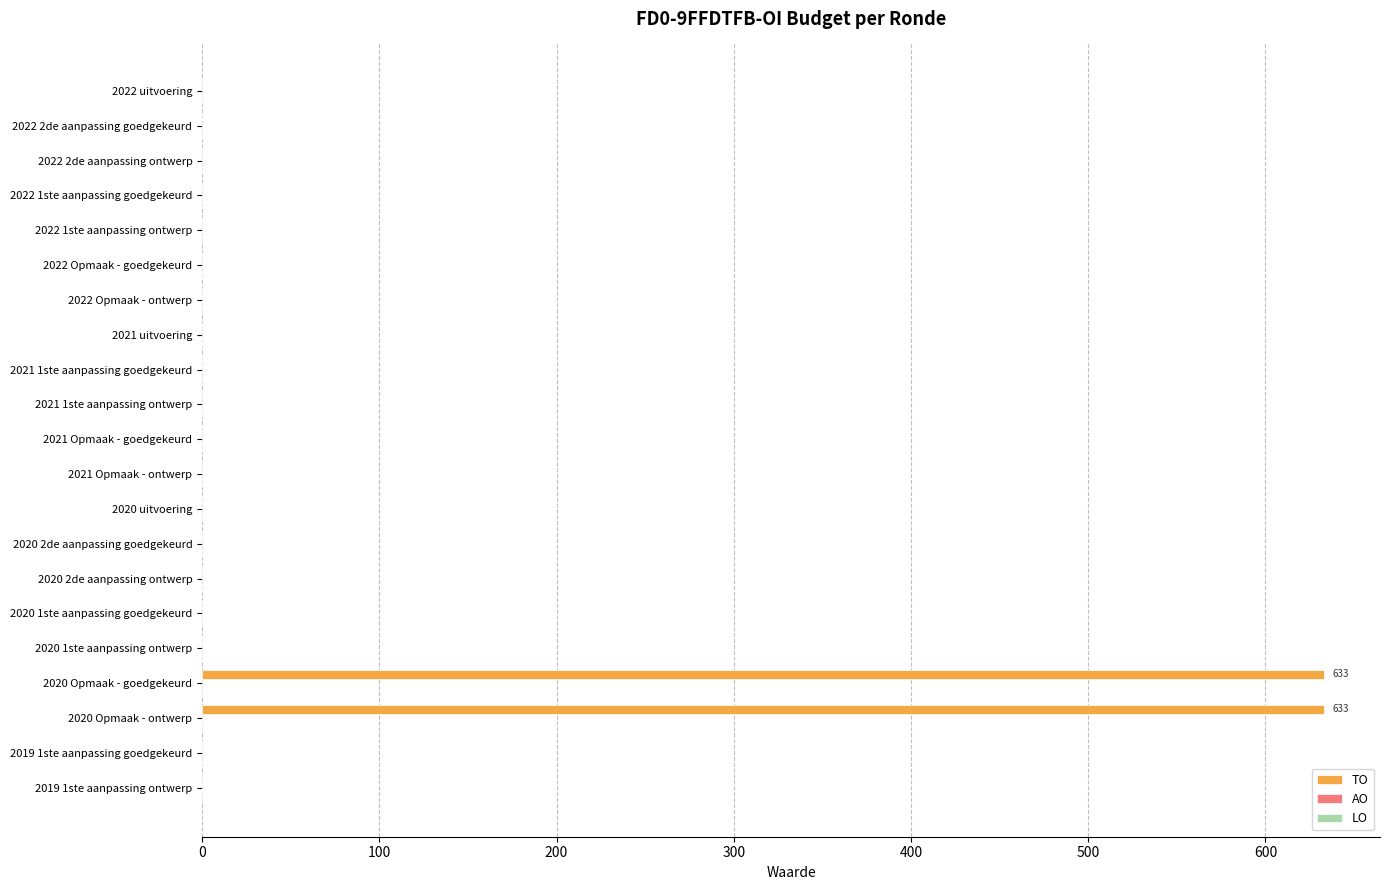

Which has a higher value, 2021 1ste aanpassing goedgekeurd or 2020 Opmaak - goedgekeurd?

2020 Opmaak - goedgekeurd